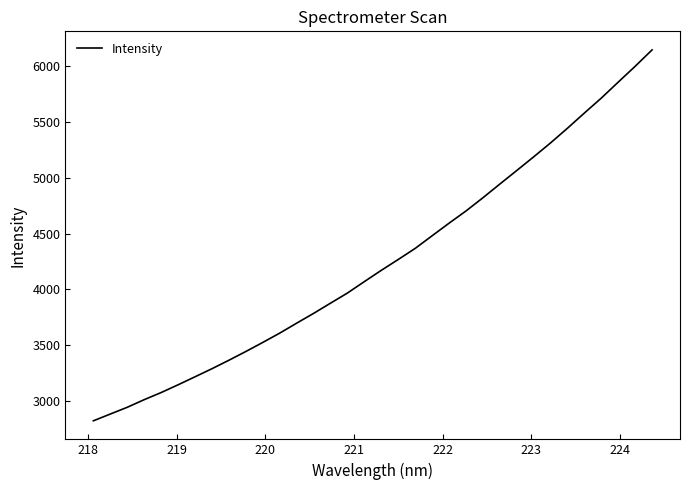

What is the minimum value shown in the chart?

2819.1